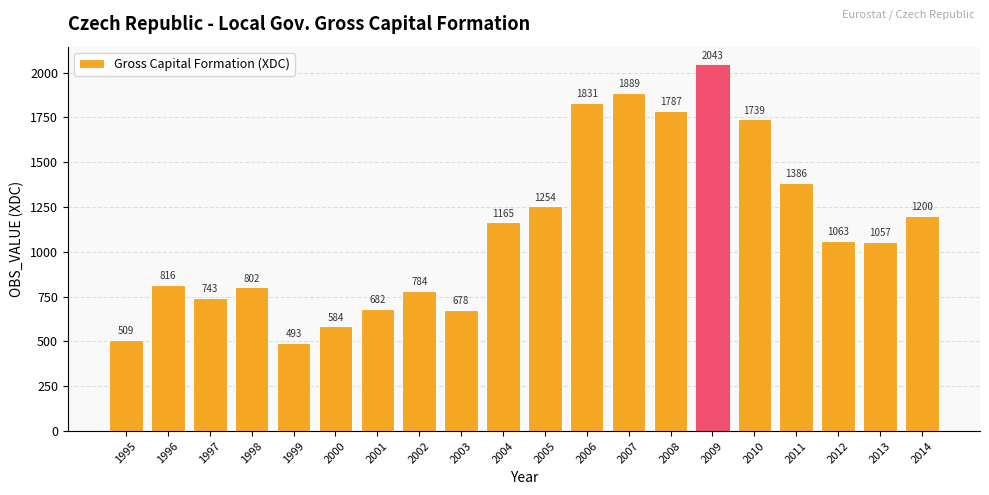

What is the smallest value displayed?

493